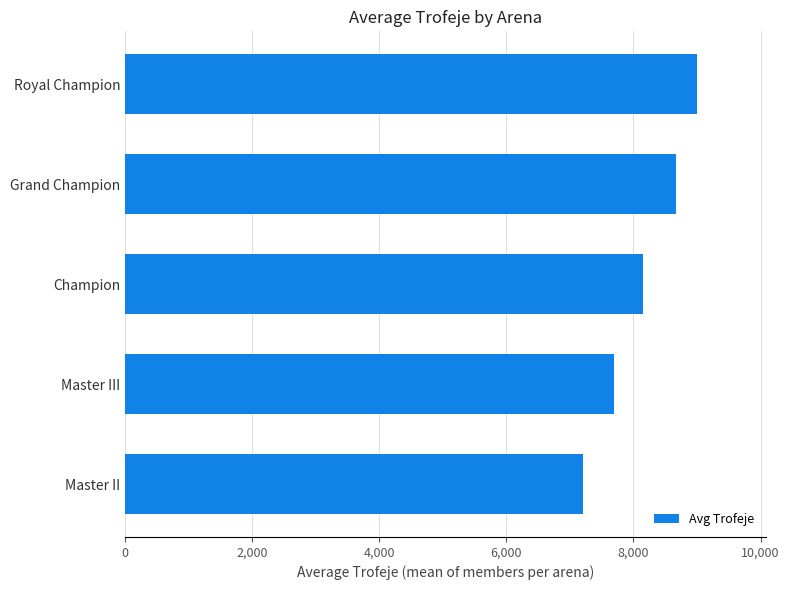

How many bars are there in total?

5